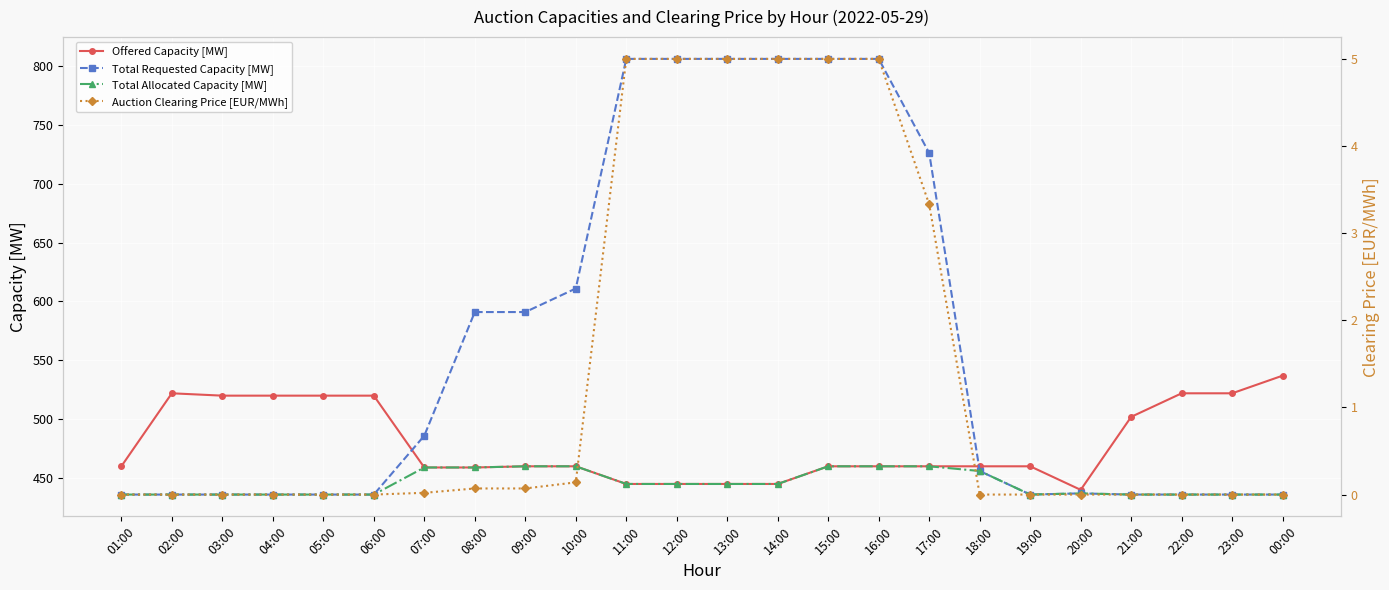

Rank the series by their maximum value, from highest to lowest.

Total Requested Capacity [MW], Offered Capacity [MW], Total Allocated Capacity [MW], Auction Clearing Price [EUR/MWh]